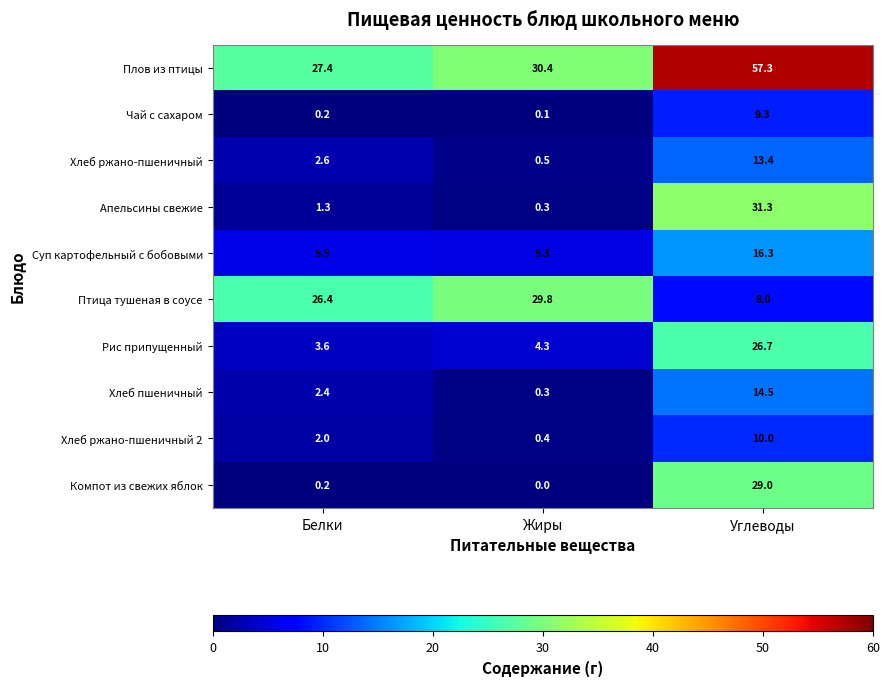

Reading left to right, transcribe all the data shown in this chart.

Плов из птицы: Белки=27.4	Жиры=30.4	Углеводы=57.3
Чай с сахаром: Белки=0.2	Жиры=0.1	Углеводы=9.3
Хлеб ржано-пшеничный: Белки=2.6	Жиры=0.5	Углеводы=13.4
Апельсины свежие: Белки=1.3	Жиры=0.3	Углеводы=31.3
Суп картофельный с бобовыми: Белки=5.5	Жиры=5.3	Углеводы=16.3
Птица тушеная в соусе: Белки=26.4	Жиры=29.8	Углеводы=8.0
Рис припущенный: Белки=3.6	Жиры=4.3	Углеводы=26.7
Хлеб пшеничный: Белки=2.4	Жиры=0.3	Углеводы=14.5
Хлеб ржано-пшеничный 2: Белки=2.0	Жиры=0.4	Углеводы=10.0
Компот из свежих яблок: Белки=0.2	Жиры=0.0	Углеводы=29.0